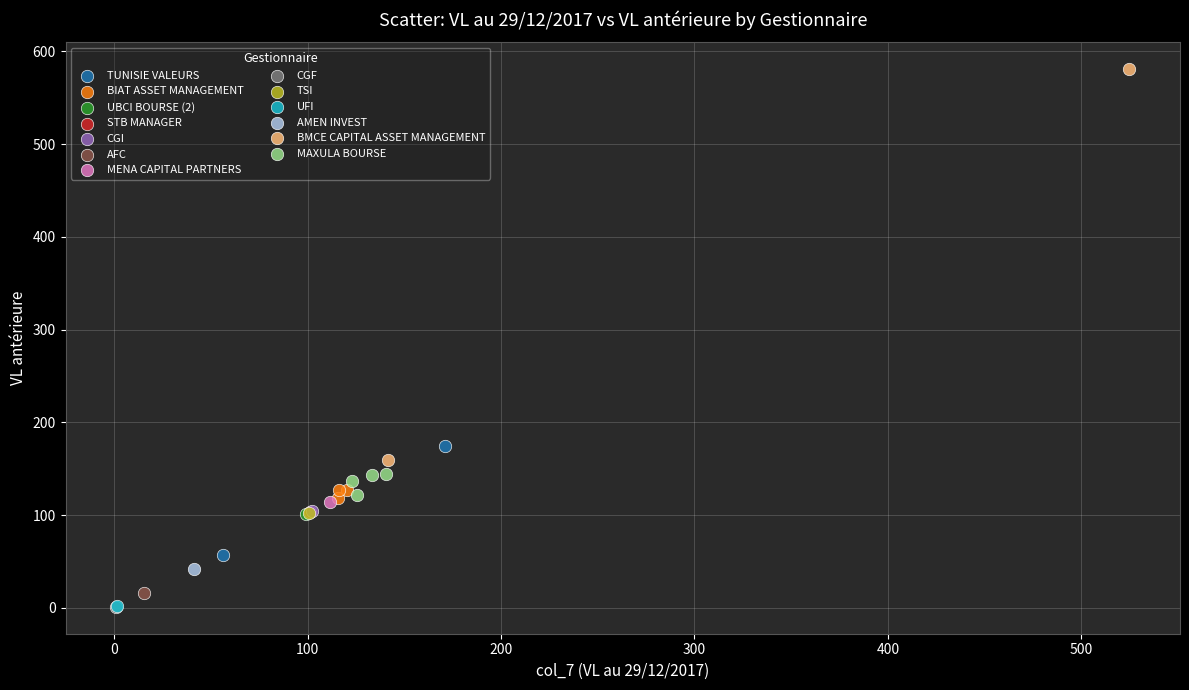

What are all the series names shown in the legend?

TUNISIE VALEURS, BIAT ASSET MANAGEMENT, UBCI BOURSE (2), STB MANAGER, CGI, AFC, MENA CAPITAL PARTNERS, CGF, TSI, UFI, AMEN INVEST, BMCE CAPITAL ASSET MANAGEMENT, MAXULA BOURSE